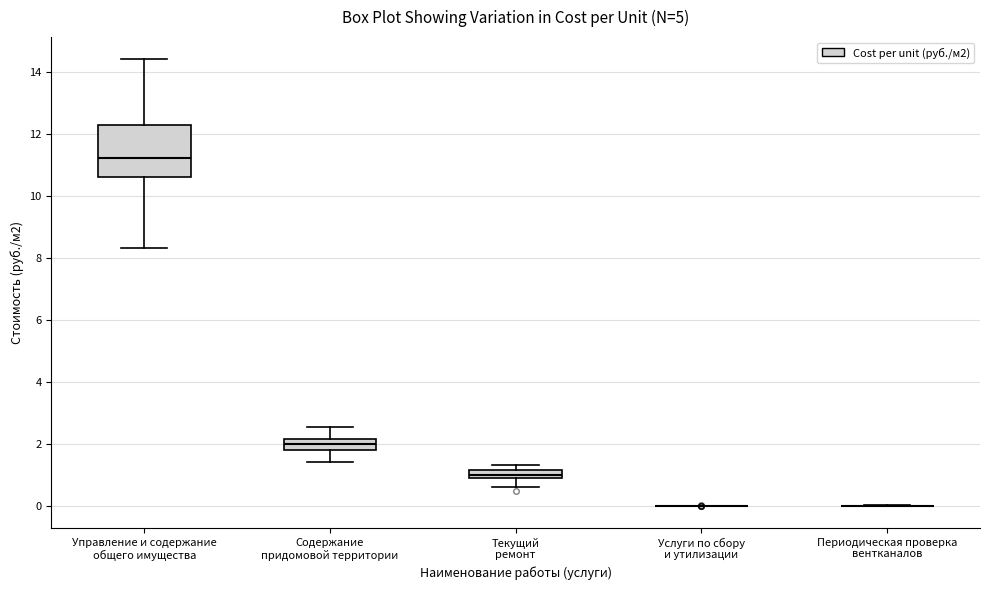

Which box is the tallest, from its lower edge to its upper edge?

Управление и содержание общего имущества